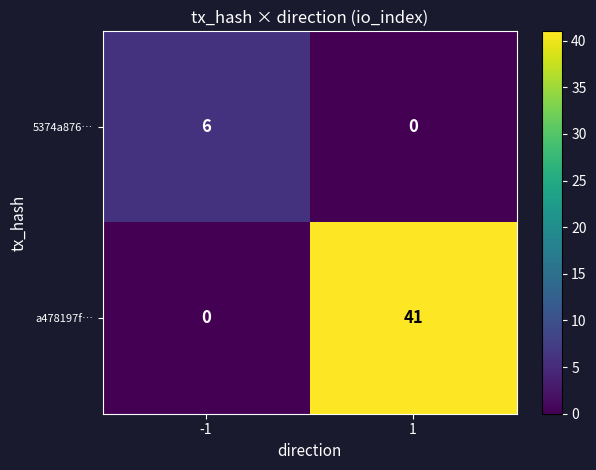

Which series has the largest total across all categories?

a478197f…